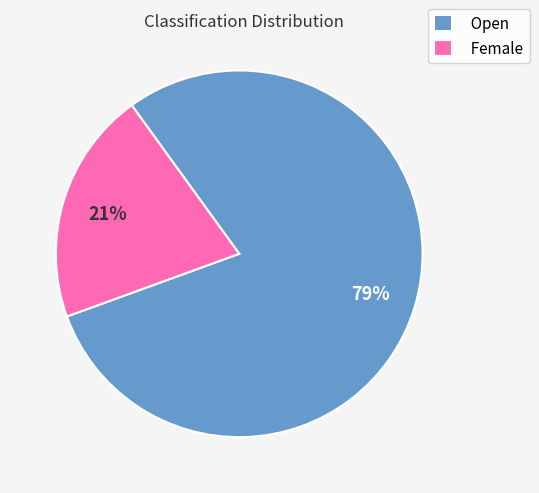

Rank the categories by value from highest to lowest.

Open, Female